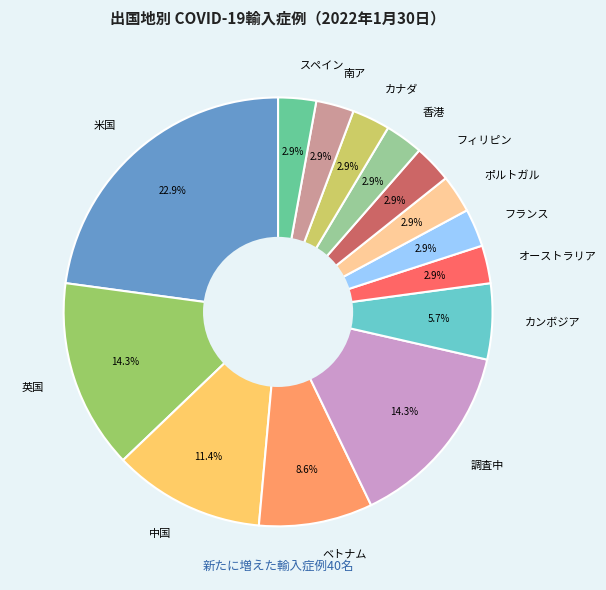

Is 調査中 the majority of the pie?

No